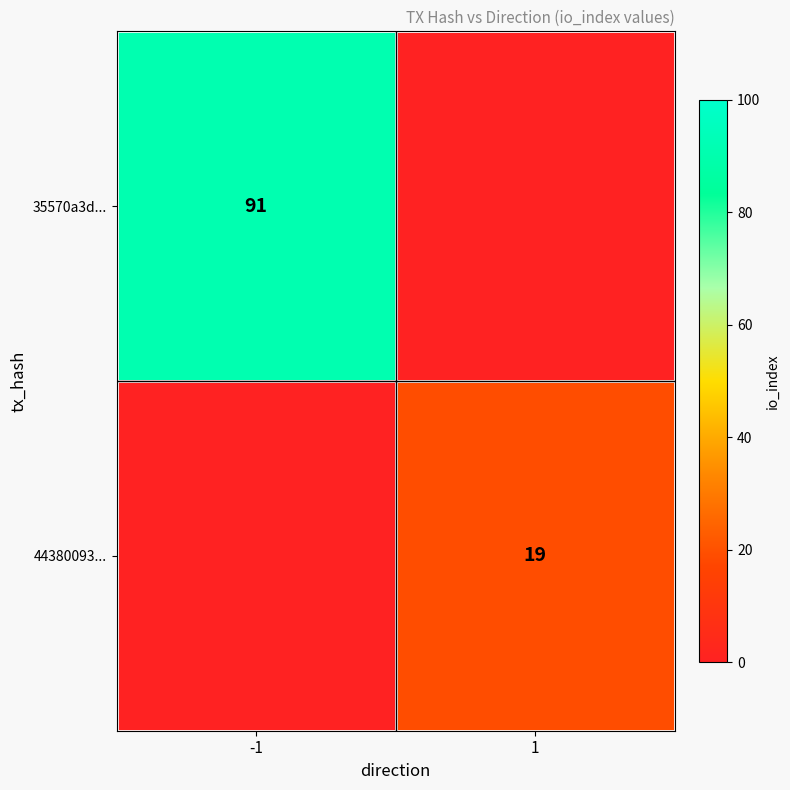

The value of 35570a3d... at -1 is 160. True or false?

False